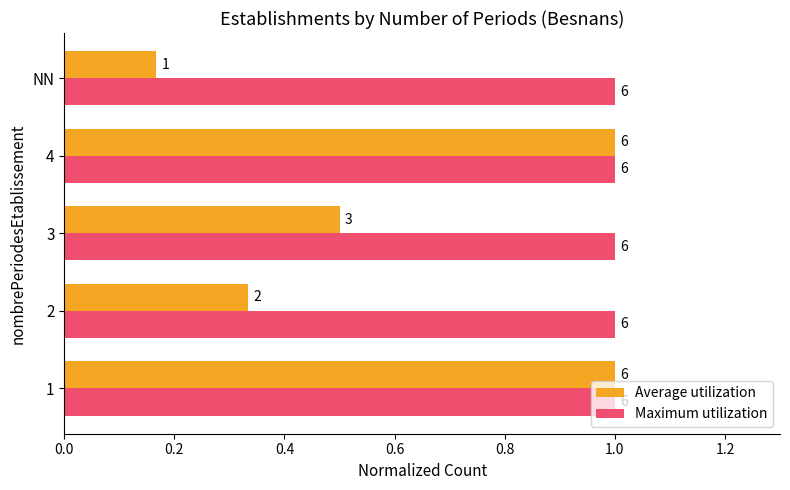

What are all the series names shown in the legend?

Average utilization, Maximum utilization